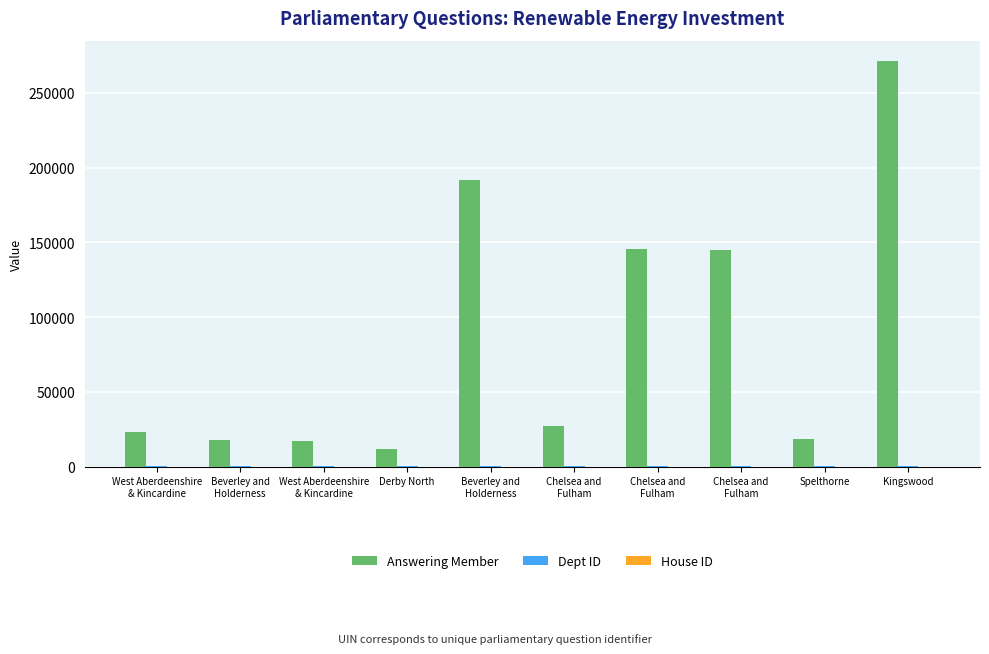

Which series has the largest total across all categories?

Answering Member